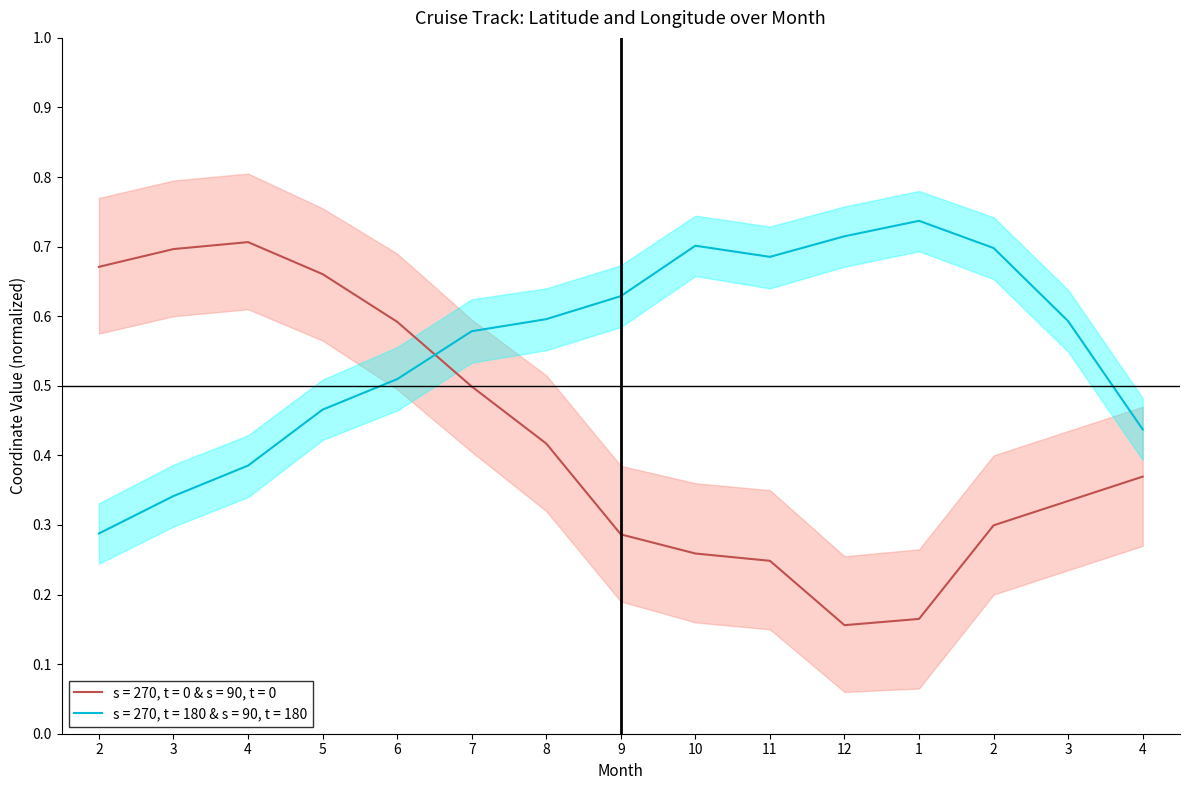

At which label does LATITUDE reach its peak?

4